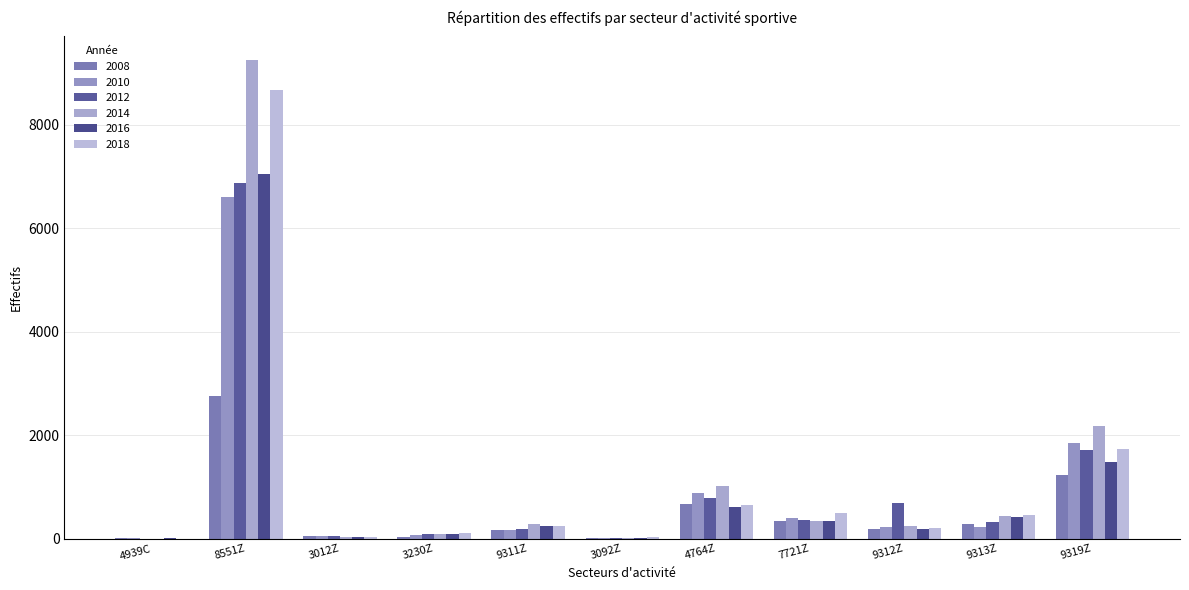

What is the difference between the highest and lowest values at 3012Z?

20.0